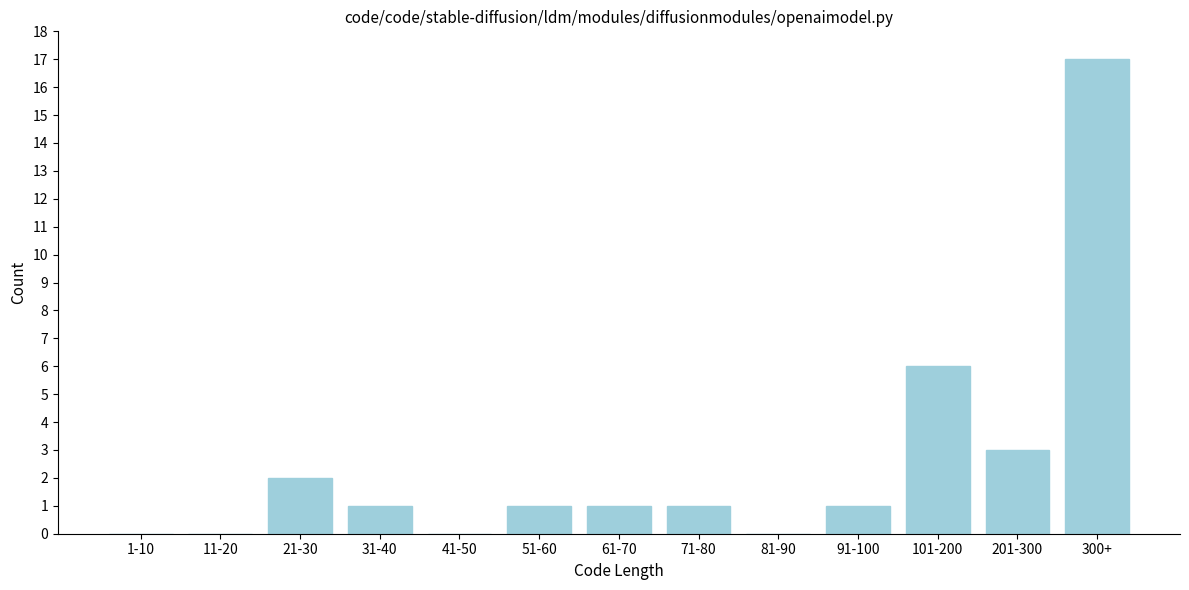

Reading left to right, list all the values displayed in this chart.

1-10=0	11-20=0	21-30=2	31-40=1	41-50=0	51-60=1	61-70=1	71-80=1	81-90=0	91-100=1	101-200=6	201-300=3	300+=17